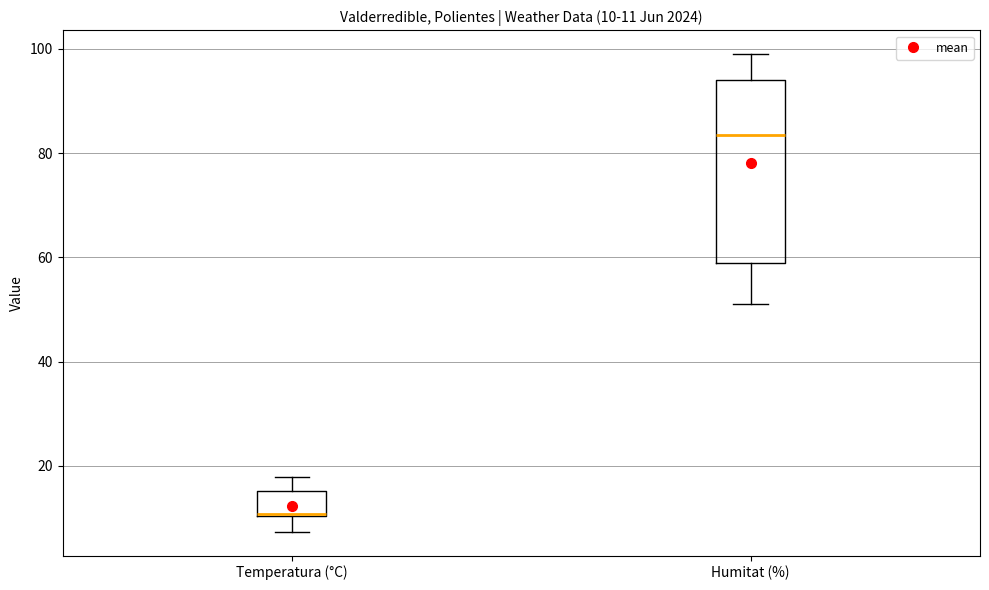

Which box is the tallest, from its lower edge to its upper edge?

Humitat (%)